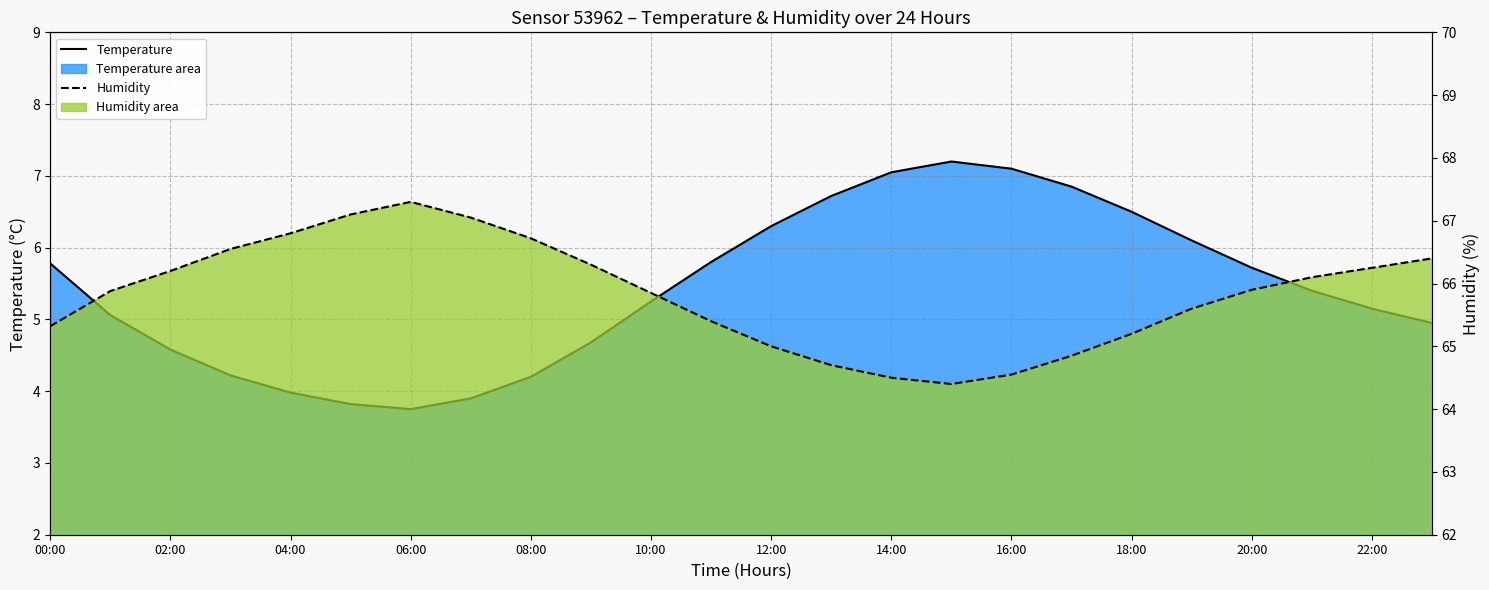

True or false: humidity (line) and temperature (line) cross at least once.

False